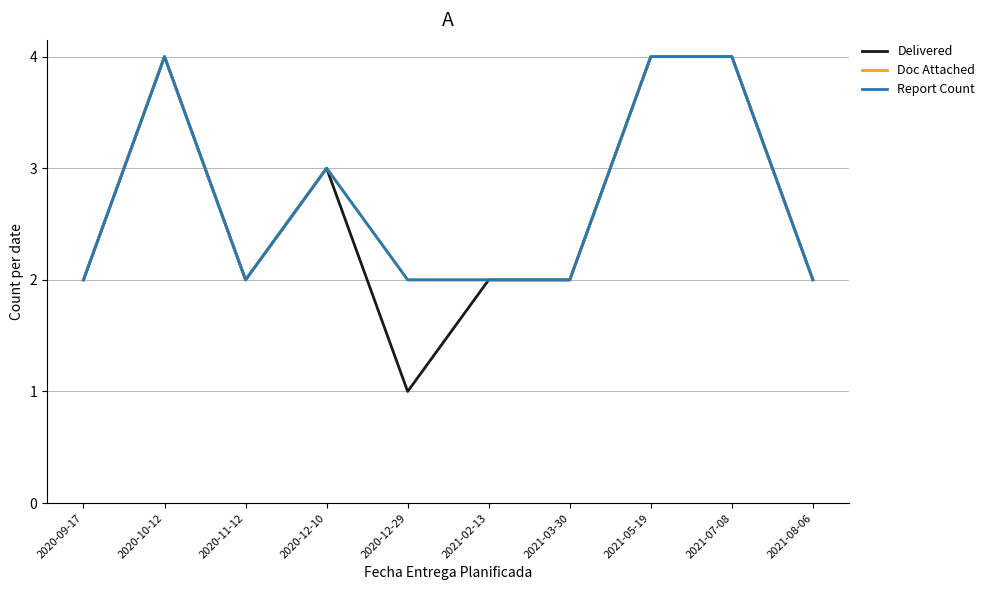

At which category is the sum across all series the highest?

2020-10-12